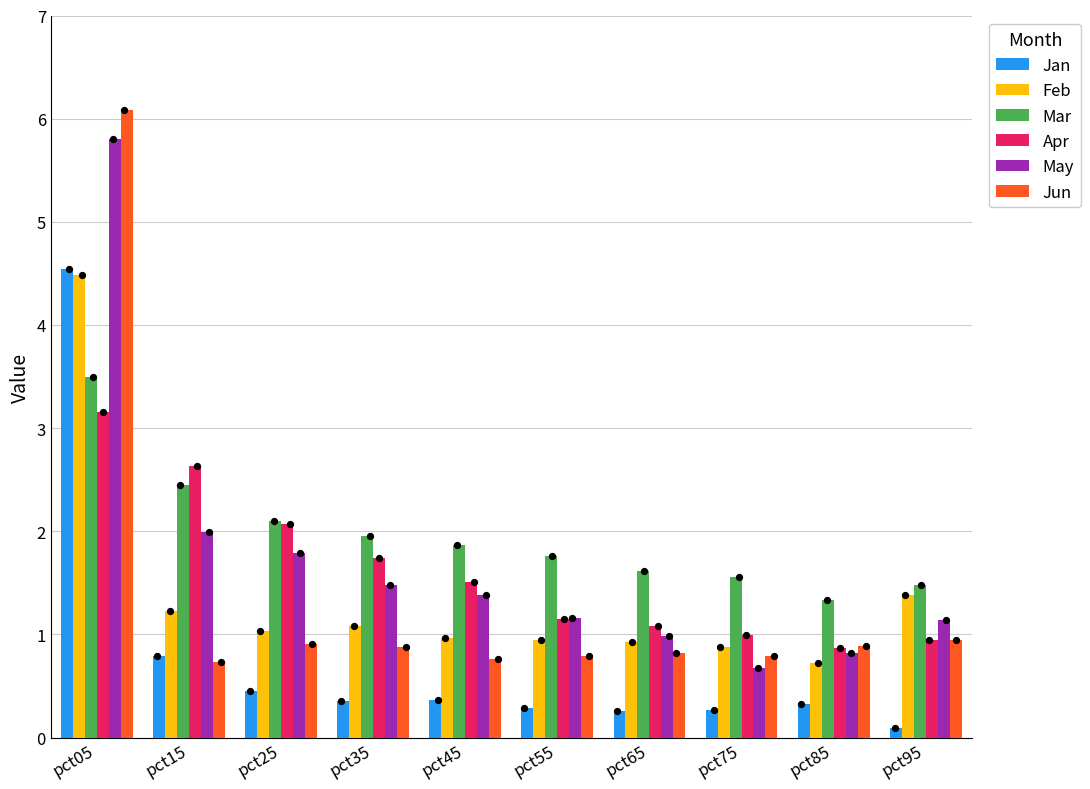

What is the total value across all series at pct55?

6.1